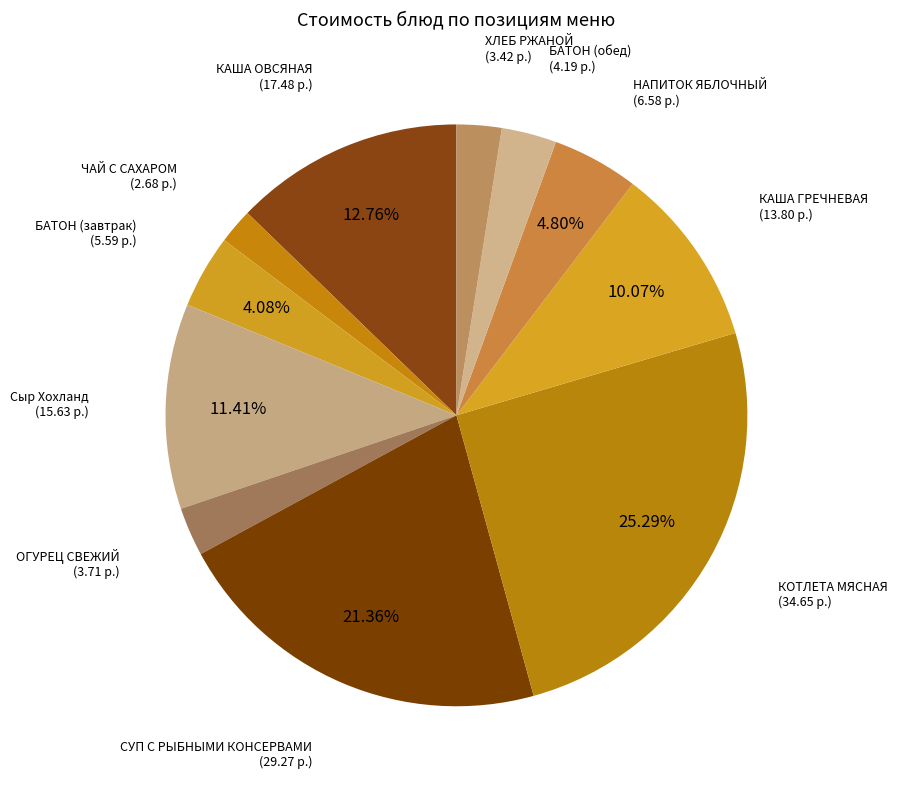

What is the largest slice in the pie chart?

КОТЛЕТА МЯСНАЯ